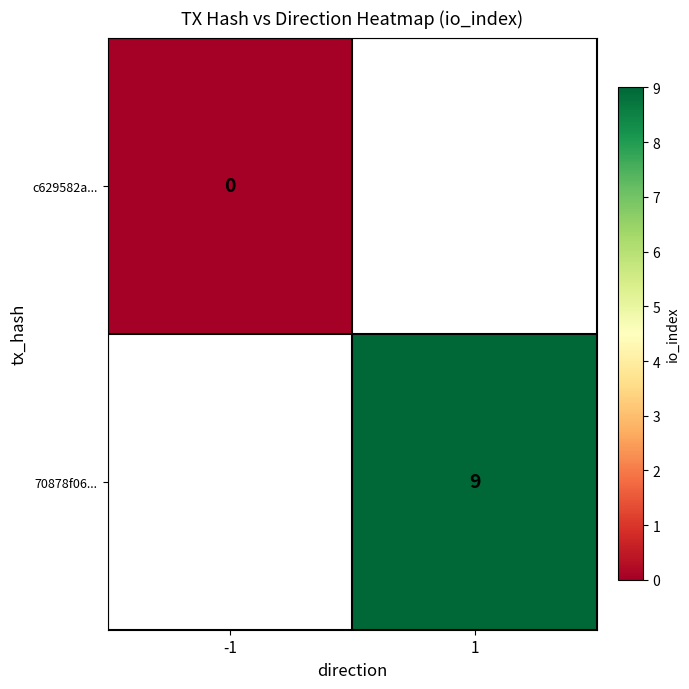

The value of 70878f06... at 1 is 14. True or false?

False